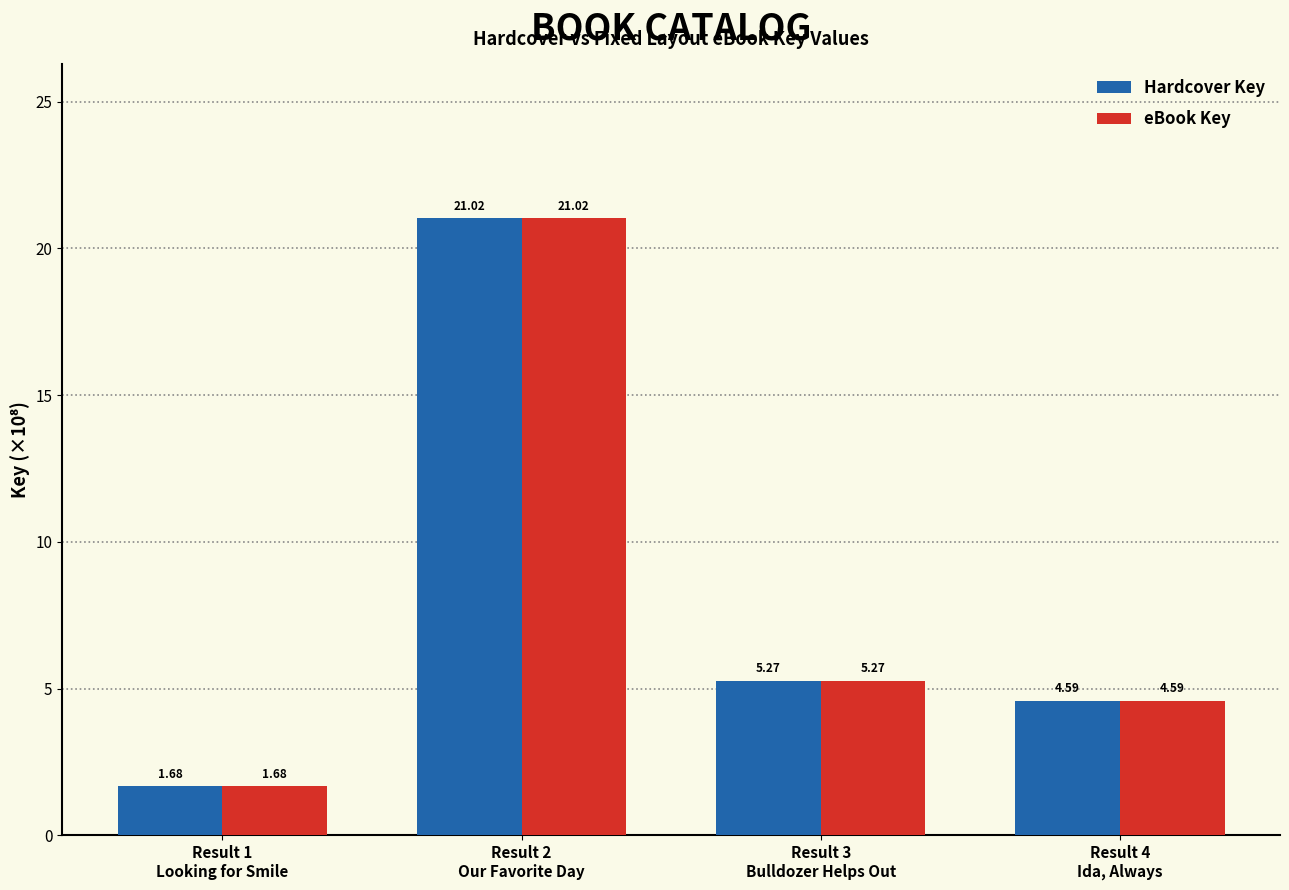

What is the total value across all series at Result 4
Ida, Always?

9.2